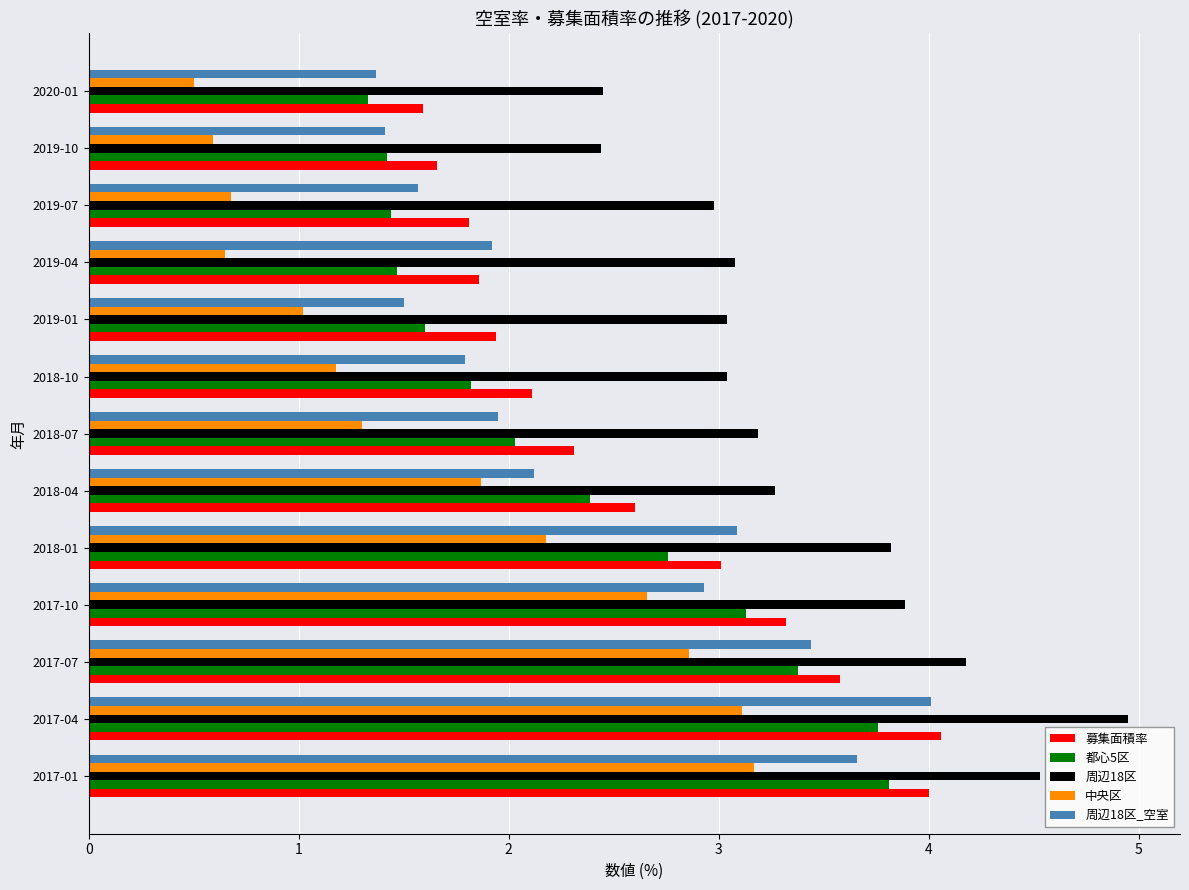

What is the total value across all series at 2018-07?

10.8